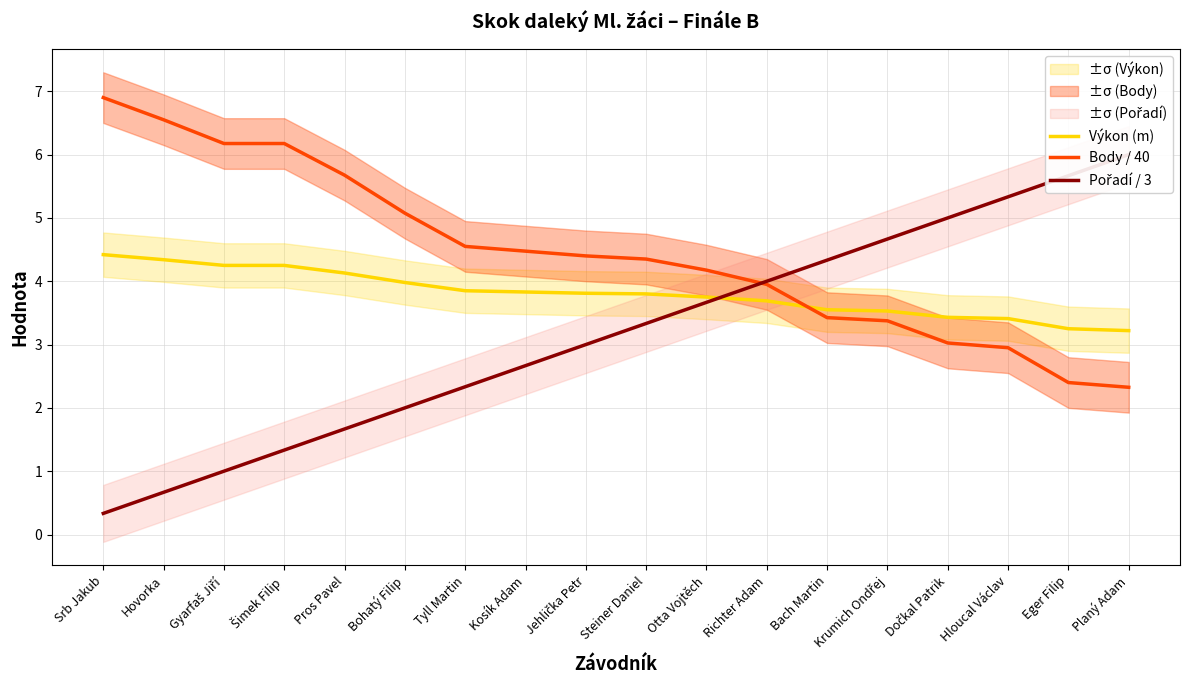

At Richter Adam, list the series in order from largest to smallest.

Pořadí / 3, Body / 40, Výkon (m)